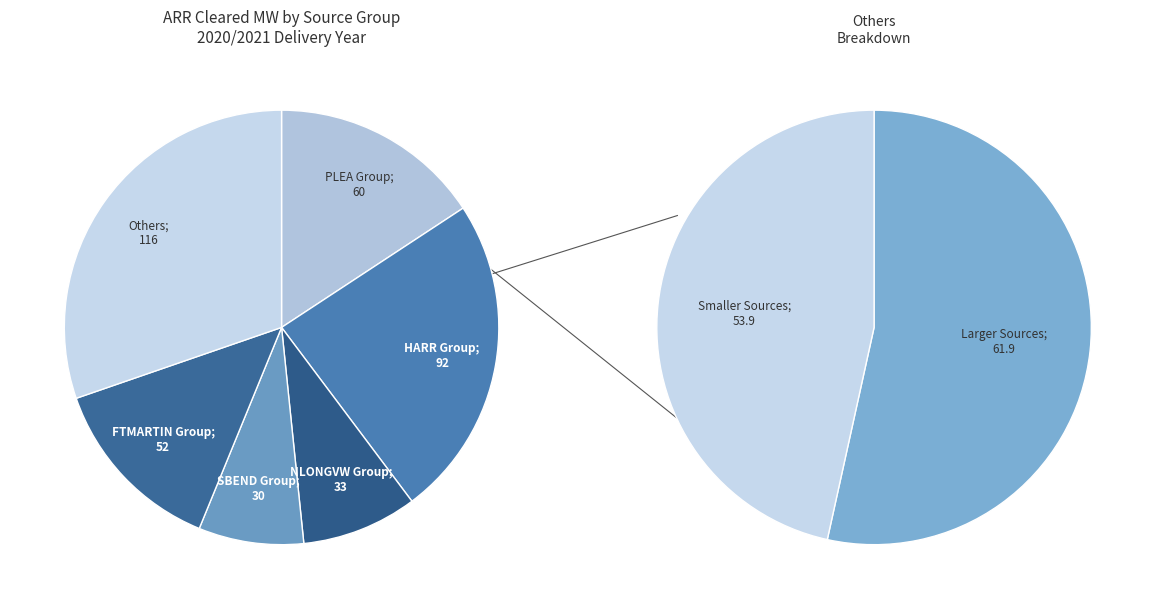

The SBEND 18 KV CT1 slice represents 17% of the pie. True or false?

False